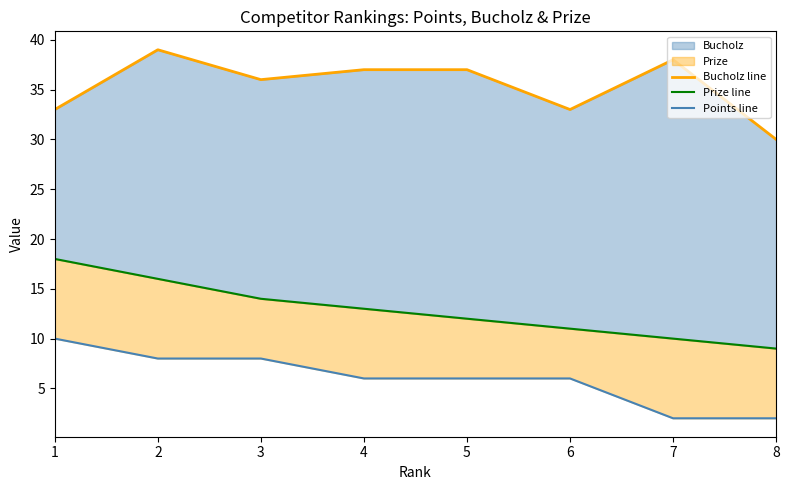

What is the total value across all series at 8?

41